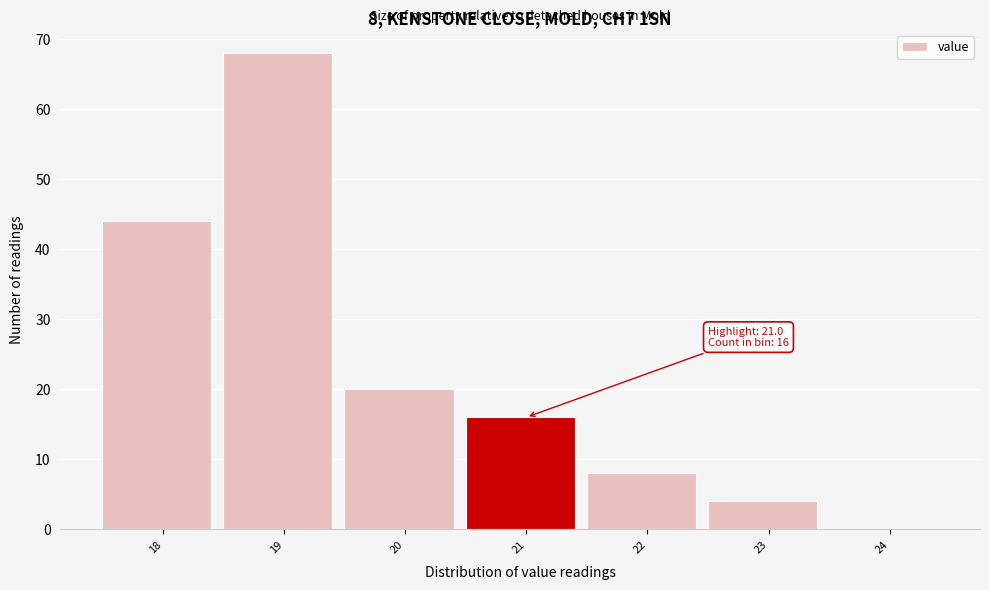

Reading left to right, transcribe all the data shown in this chart.

18=44	19=68	20=20	21=16	22=8	23=4	24=0